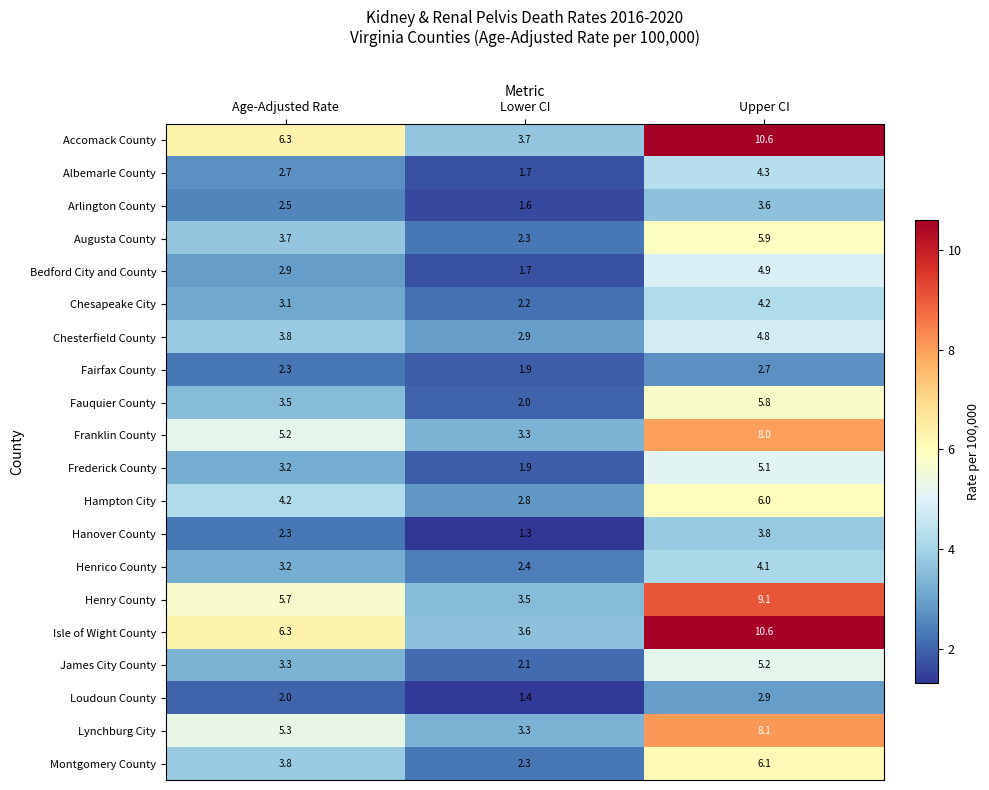

What is the greatest value displayed?

10.6